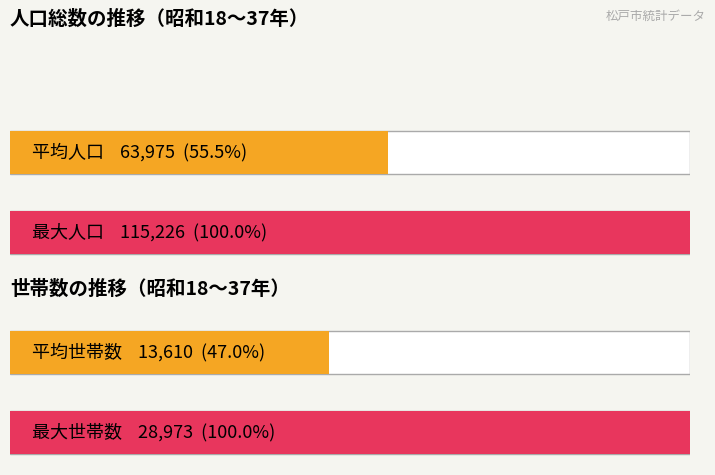

What is the maximum value for 世帯数?

28973